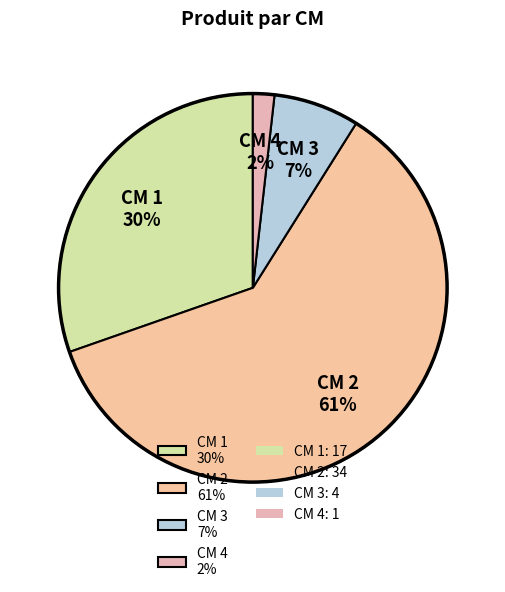

Rank the categories by value from lowest to highest.

CM 4 2%, CM 3 7%, CM 1 30%, CM 2 61%